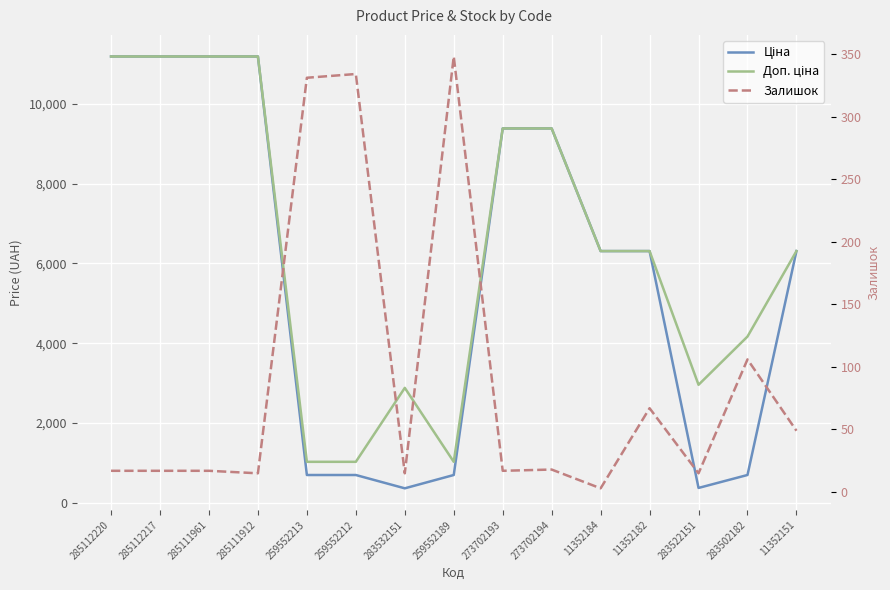

Does the chart display data point markers on the line(s)?

No